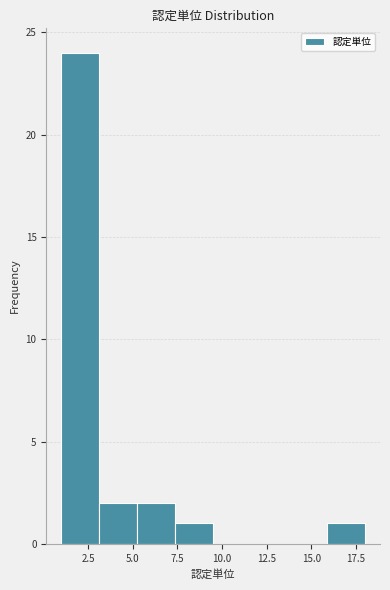

What is the height of the bar covering 7.5 to 9.5 on the x-axis? Neither the bar edges nor the heights are printed on the chart, so give them approximately, as read against the axes.

1